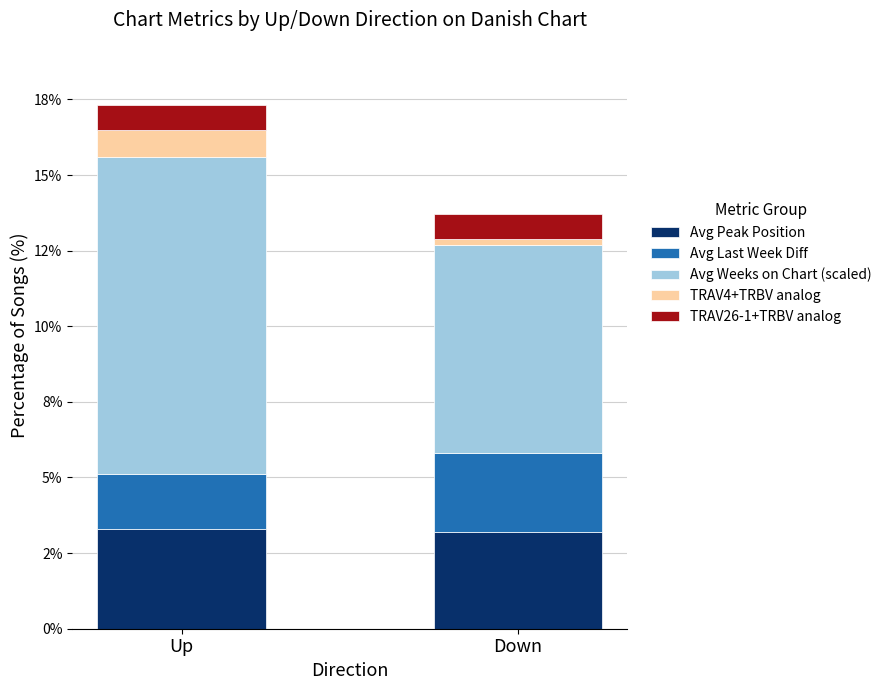

Are the bars horizontal?

No